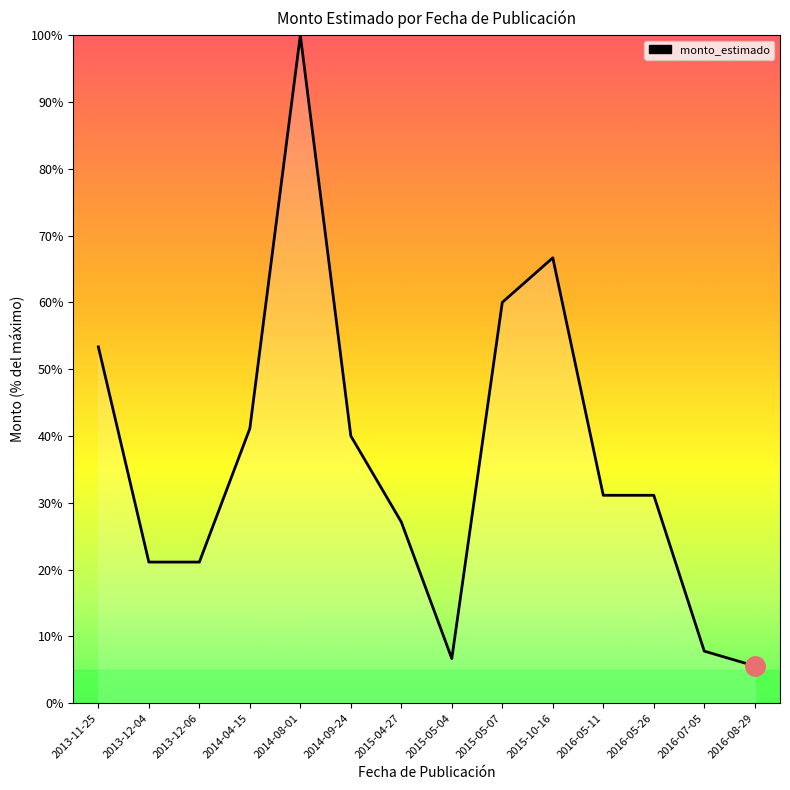

How many series are shown in this chart?

1